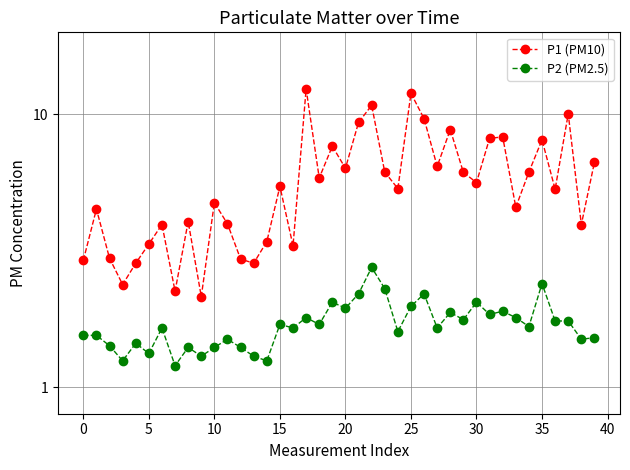

What is the difference between the highest and lowest values at 19?

5.6